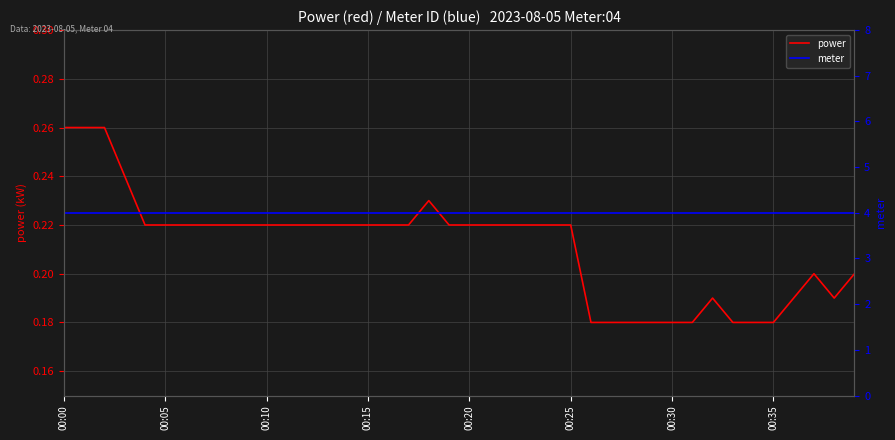

What is the label of the 7th point from the left?

00:30